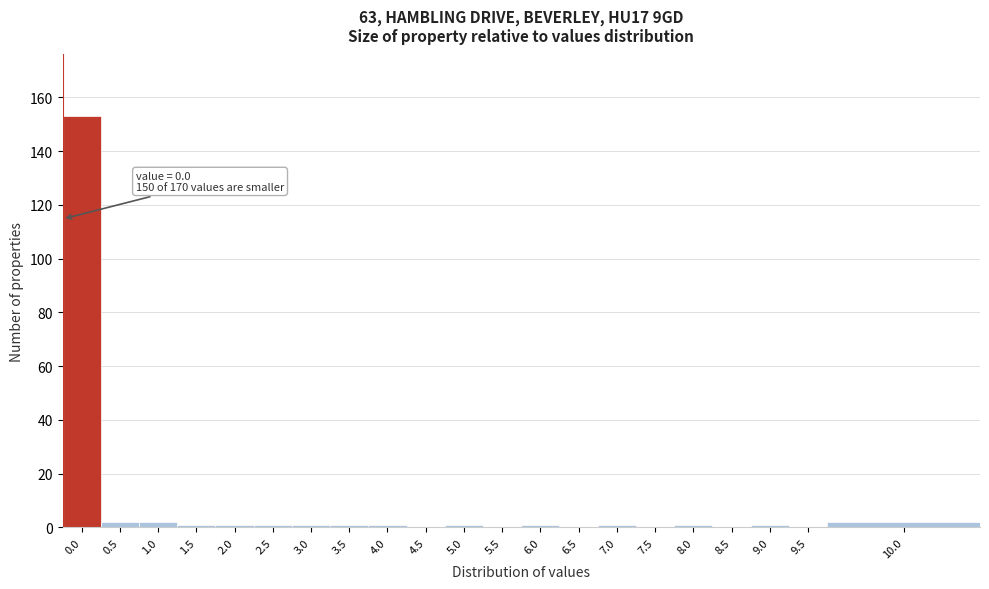

Reading left to right, what are all the values shown in this chart?

0.0=153	0.5=2	1.0=2	1.5=1	2.0=1	2.5=1	3.0=1	3.5=1	4.0=1	4.5=0	5.0=1	5.5=0	6.0=1	6.5=0	7.0=1	7.5=0	8.0=1	8.5=0	9.0=1	9.5=0	10.0=2